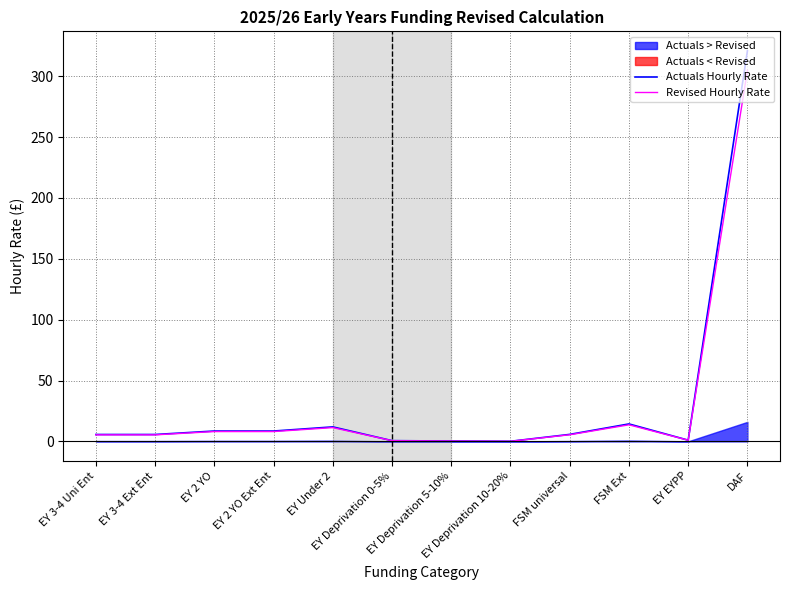

Where is the first local minimum for Actuals Hourly Rate?

EY Deprivation 10-20%